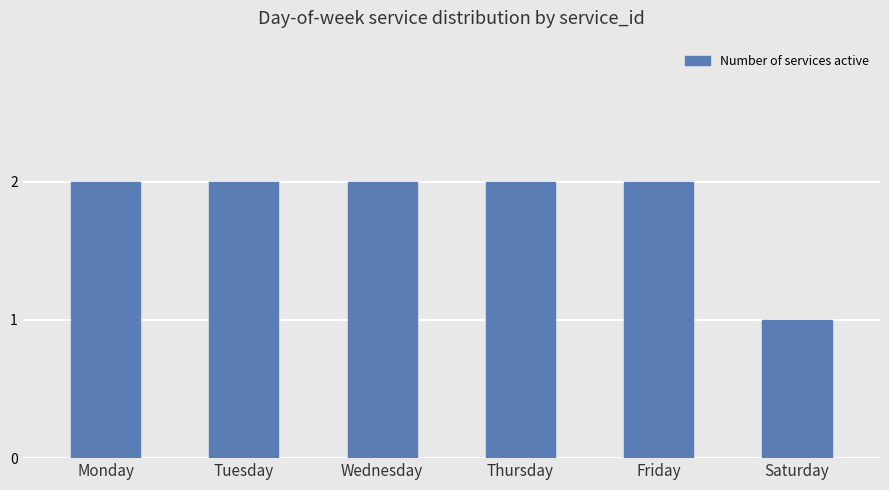

Approximately how many times larger is the value at Saturday compared to Monday?

0.5